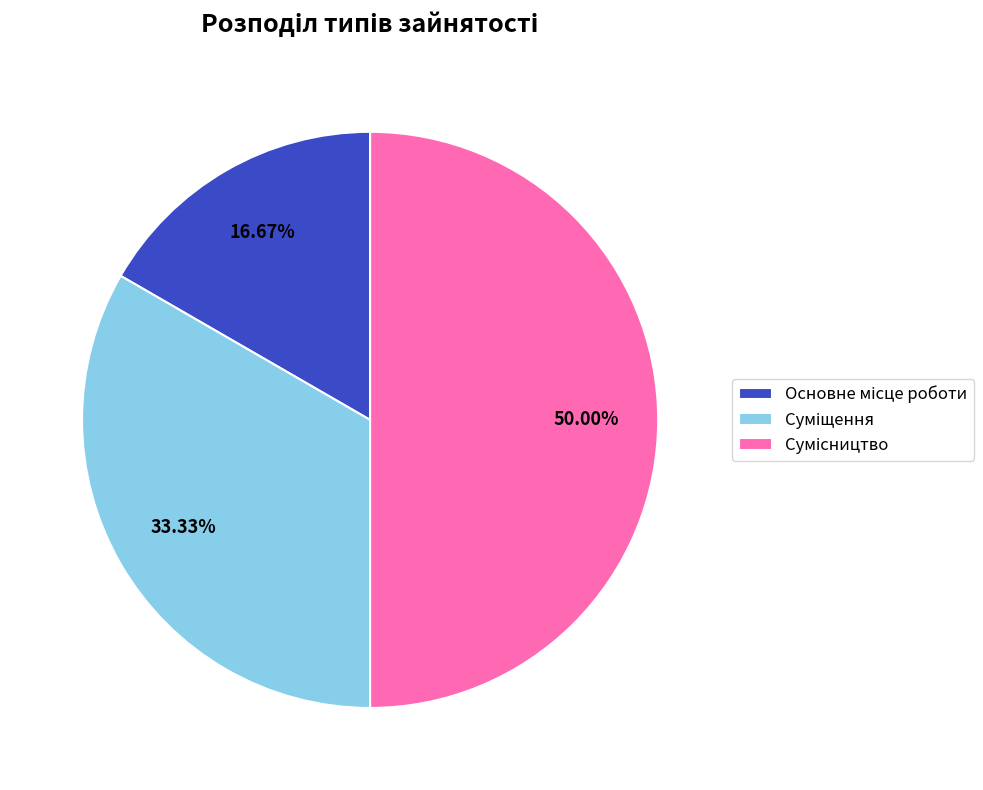

To the nearest percent, what portion does Основне місце роботи represent?

17%